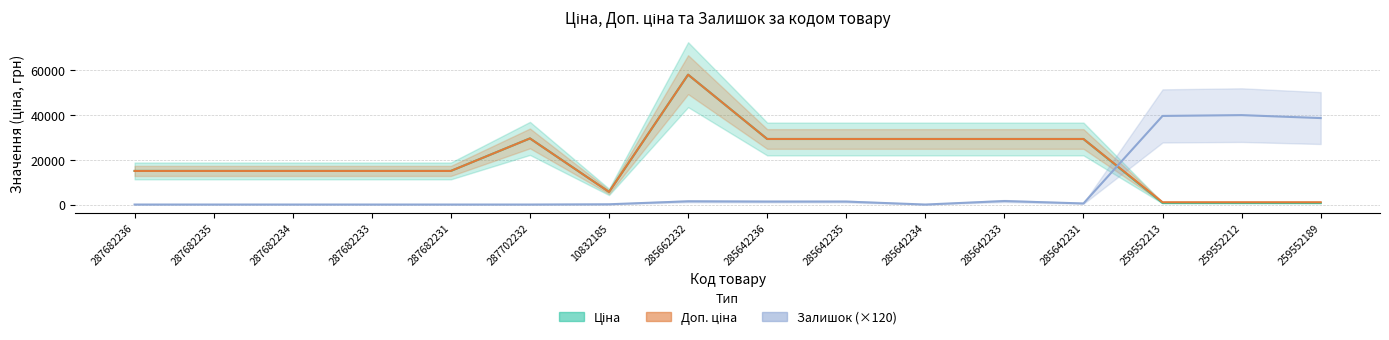

Reading left to right, what are all the values shown in this chart?

Ціна: 15019.2	15019.2	15019.2	15019.2	15019.2	29548.9	5636.0	58037.0	29294.9	29294.9	29294.9	29294.9	29294.9	689.1	689.1	689.1
Доп. ціна: 15019.2	15019.2	15019.2	15019.2	15019.2	29548.9	5636.0	58037.0	29294.9	29294.9	29294.9	29294.9	29294.9	1017.8	1017.8	1017.8
Залишок: 0.0	0.0	0.0	0.0	0.0	0.0	120.0	1440.0	1320.0	1320.0	0.0	1560.0	480.0	39600.0	39960.0	38640.0